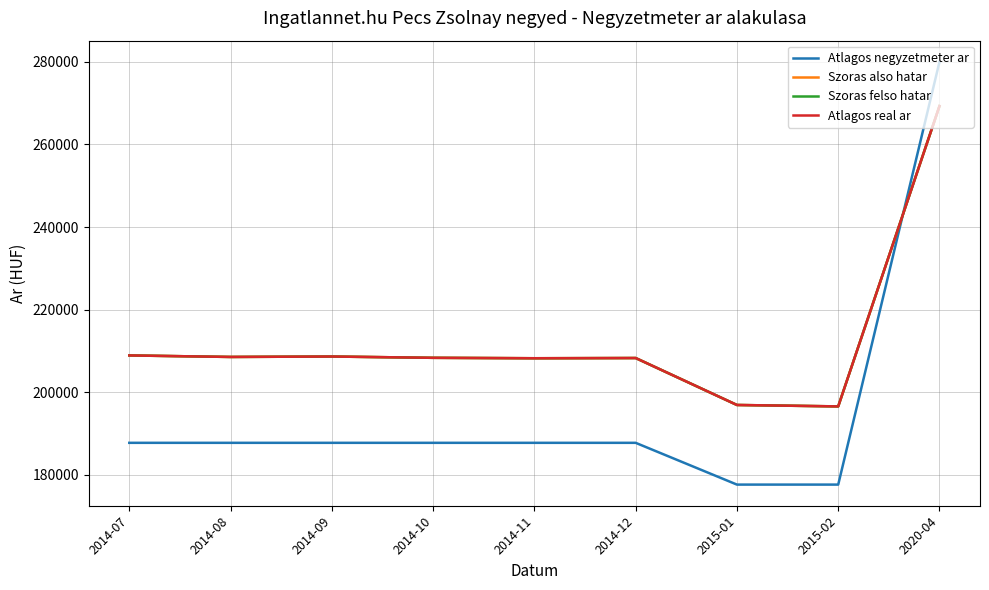

Does the chart display data point markers on the line(s)?

No